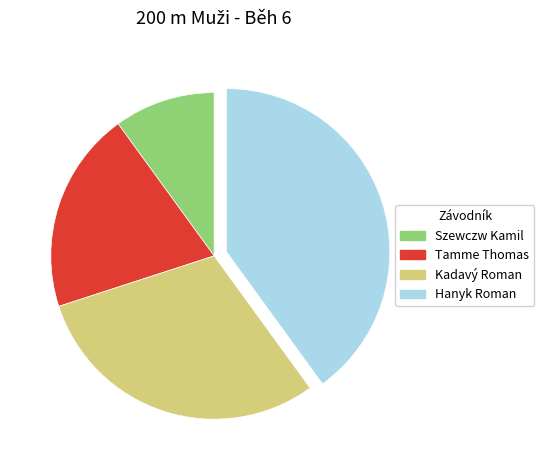

Which has a higher value, Tamme Thomas or Szewczw Kamil?

Tamme Thomas